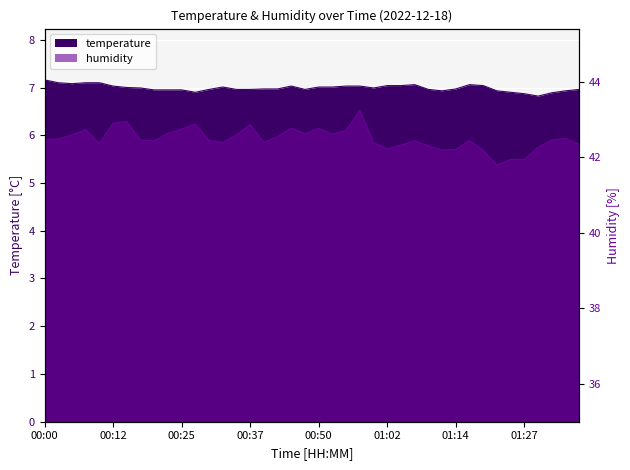

Does the chart display data point markers on the line(s)?

No